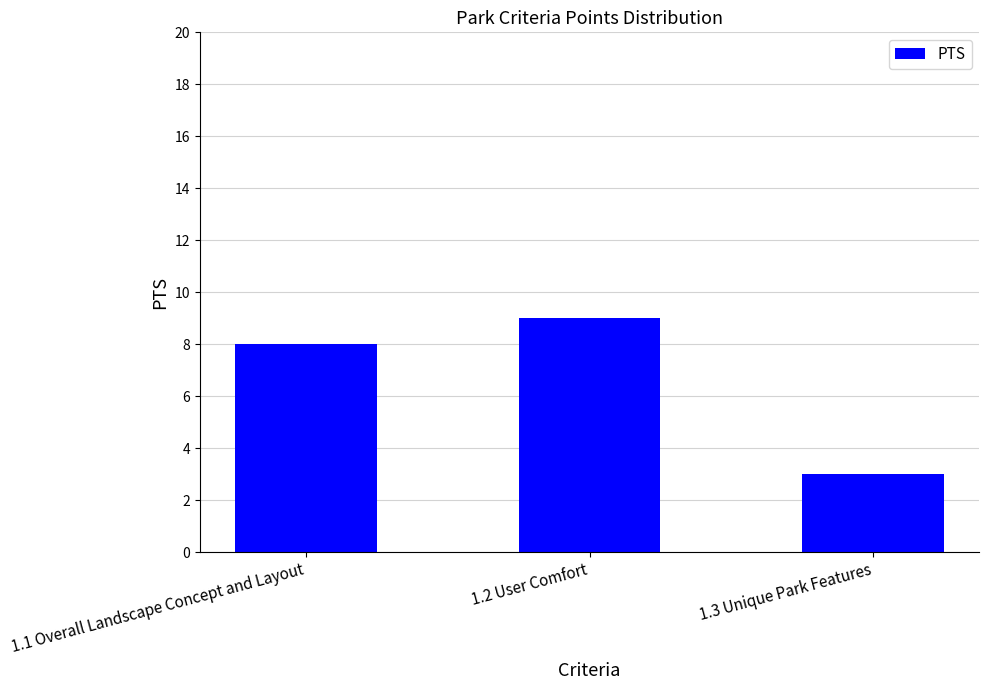

Which has a higher value, 1.2 User Comfort or 1.1 Overall Landscape Concept and Layout?

1.2 User Comfort